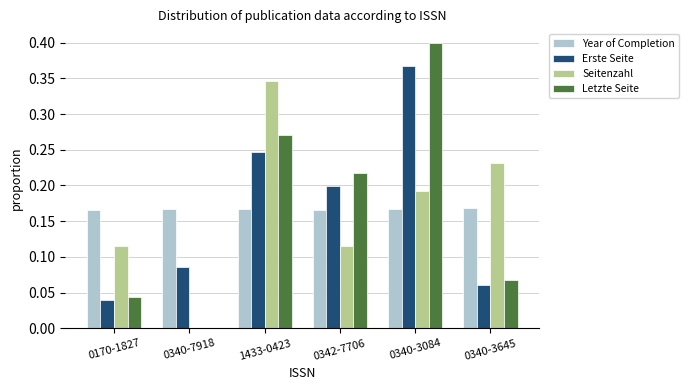

The Erste Seite series shows 0.1 at 0340-3084. True or false?

False